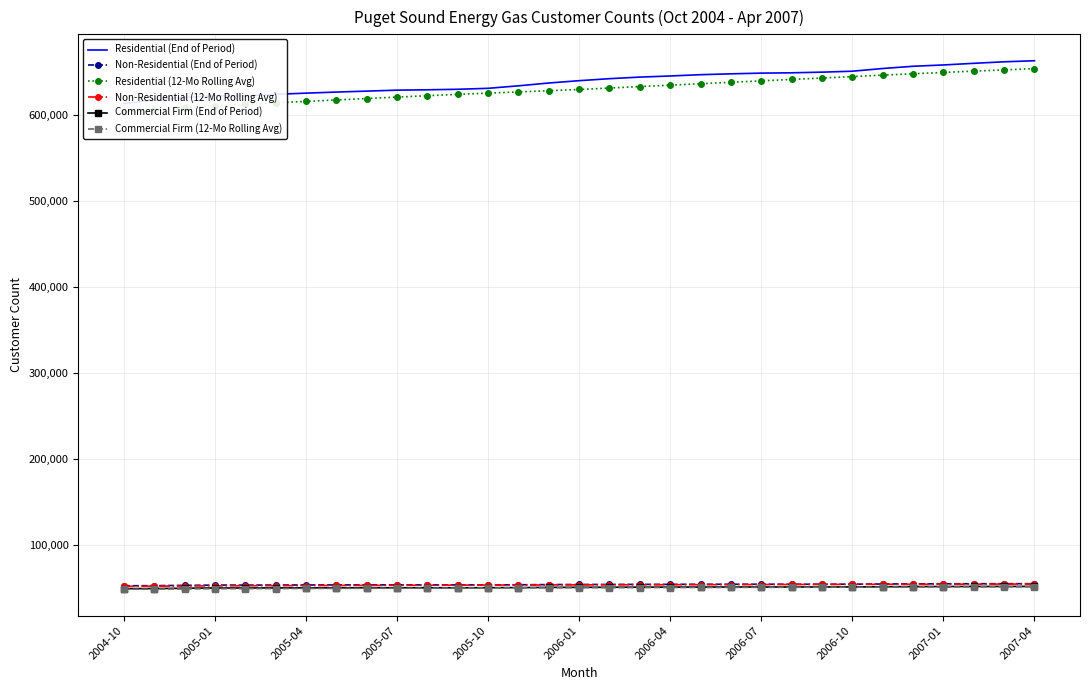

What is the approximate value of Non-Residential (End of Period) at 11?

53503.0